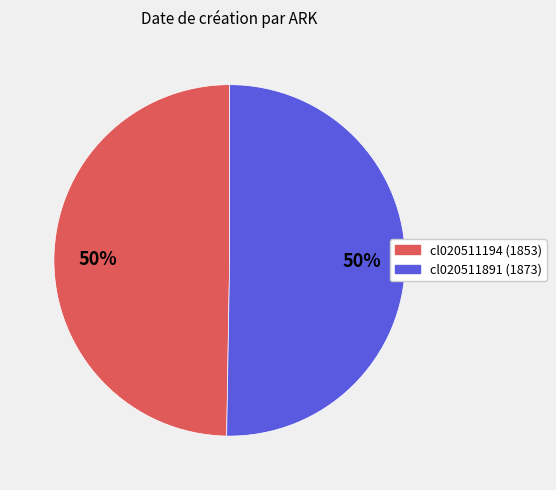

To the nearest percent, what percentage of the pie is cl020511891?

50%